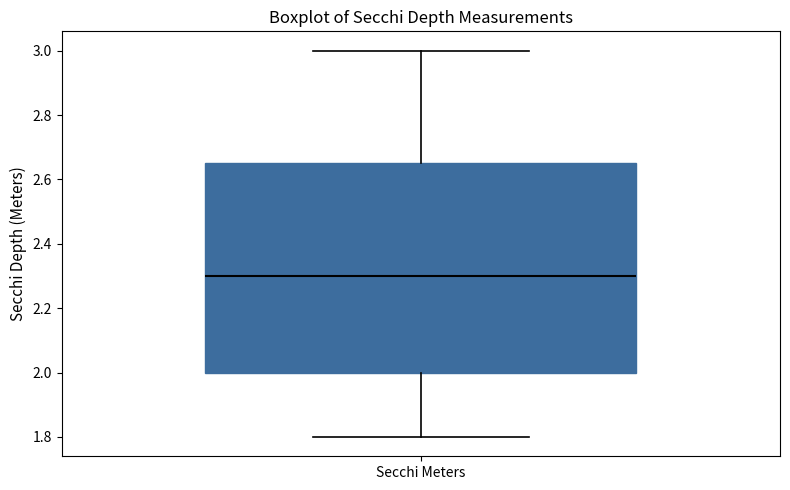

Transcribe this box plot: give where the median line is, the range the box spans, and where the two whiskers end, as read against the y-axis. The values are not printed on the chart, so give them approximately, as read against the axis.

median 2.30, box 2.00 to 2.66, whiskers 1.80 to 3.00